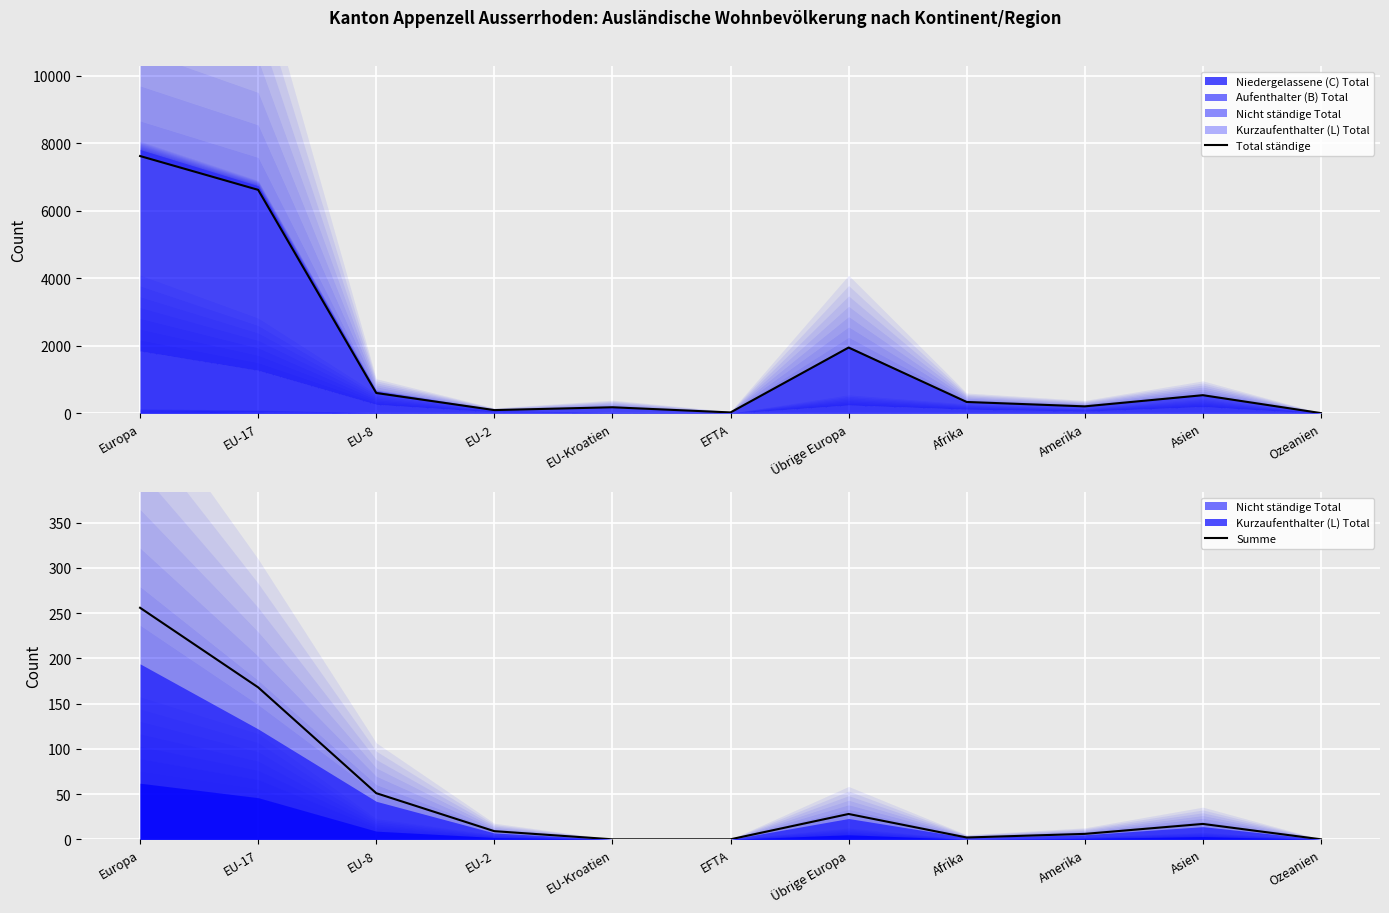

The Summe series shows 0 at EFTA. True or false?

True